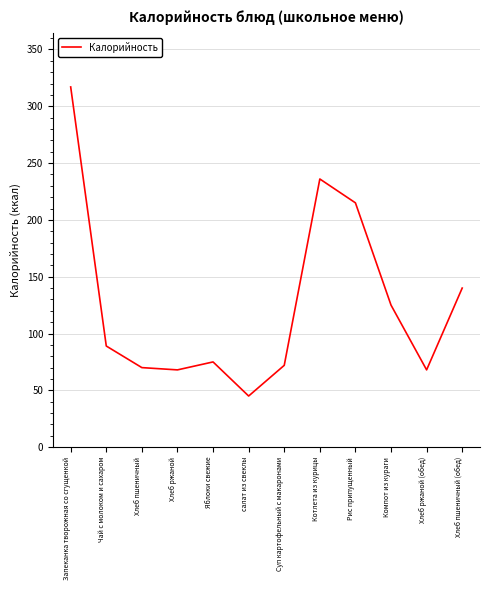

What is the smallest value displayed?

45